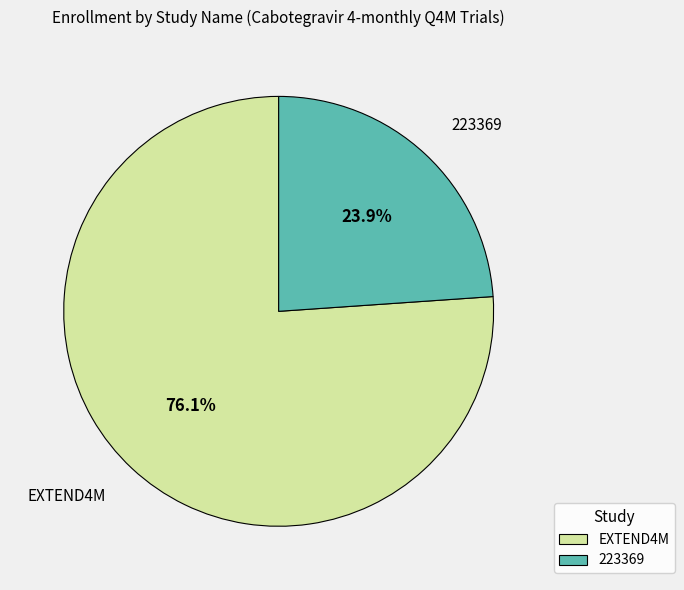

How many slices are in this pie chart?

2